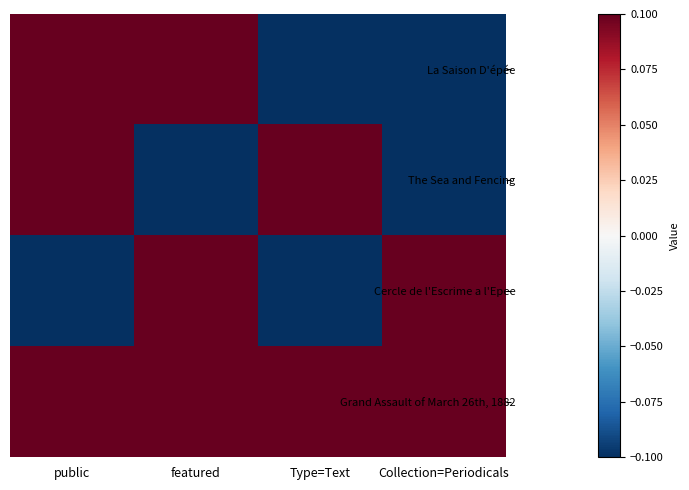

Rank the series at public from highest to lowest value.

La Saison D'épée, The Sea and Fencing, Grand Assault of March 26th, 1882, Cercle de l'Escrime a l'Epee